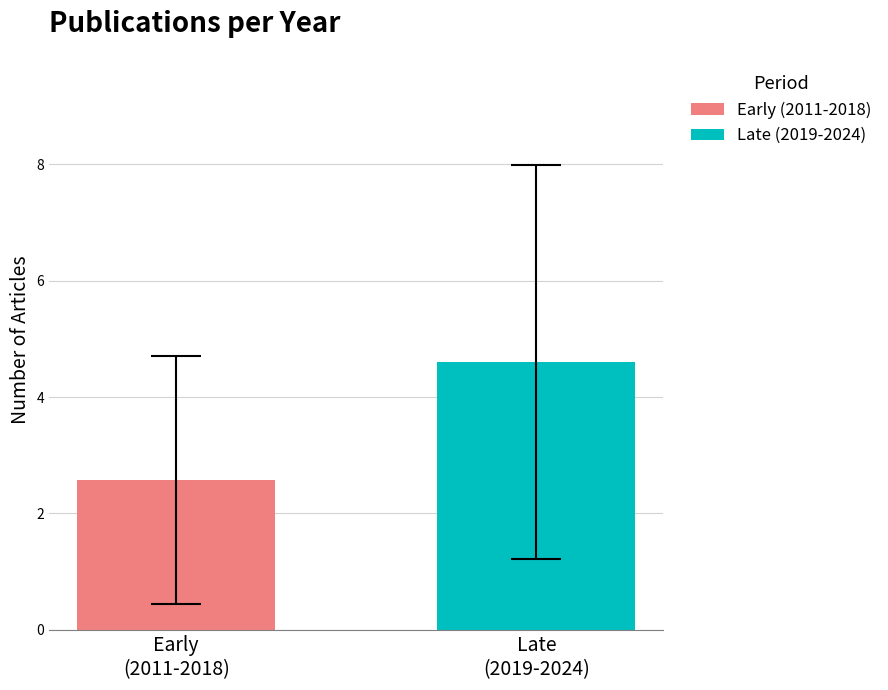

What is the minimum value shown in the chart?

2.6